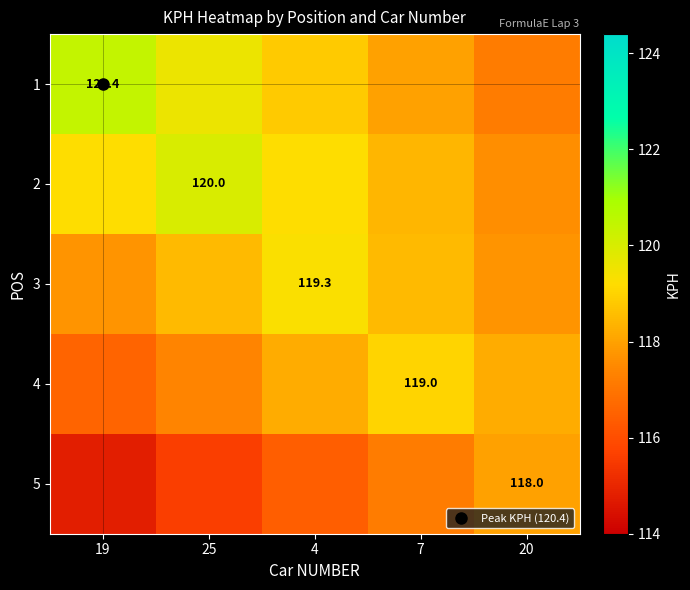

True or false: 2 has a value of 70.9 at 25.

False